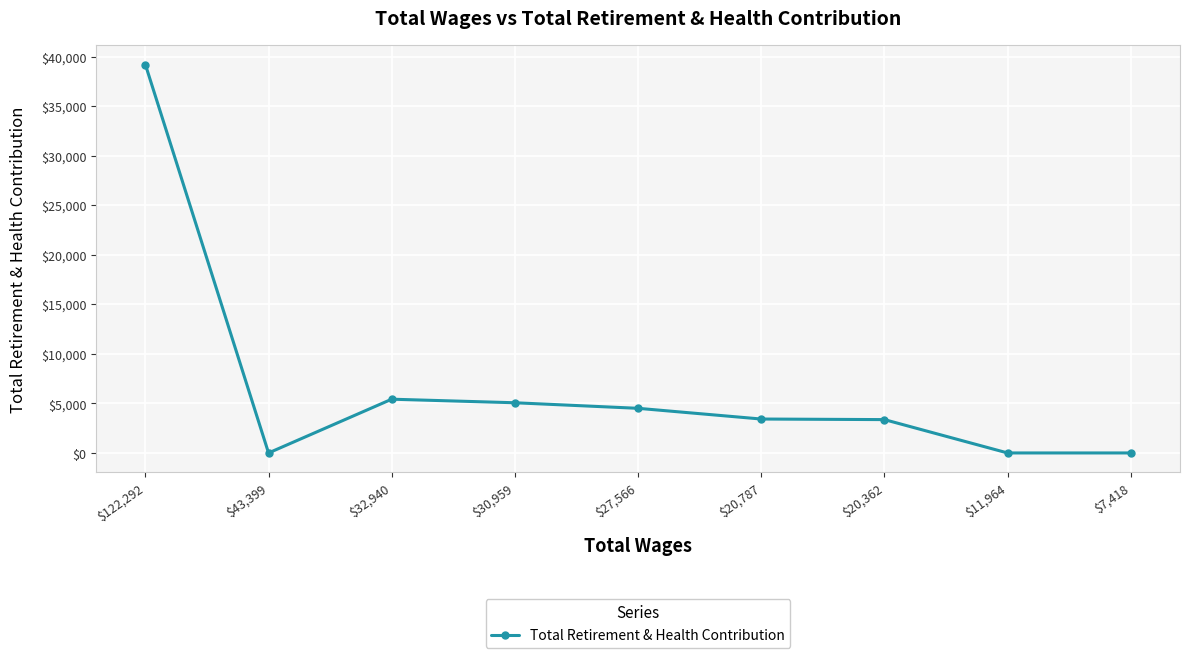

True or false: the data has more than 0 interior local peaks.

True